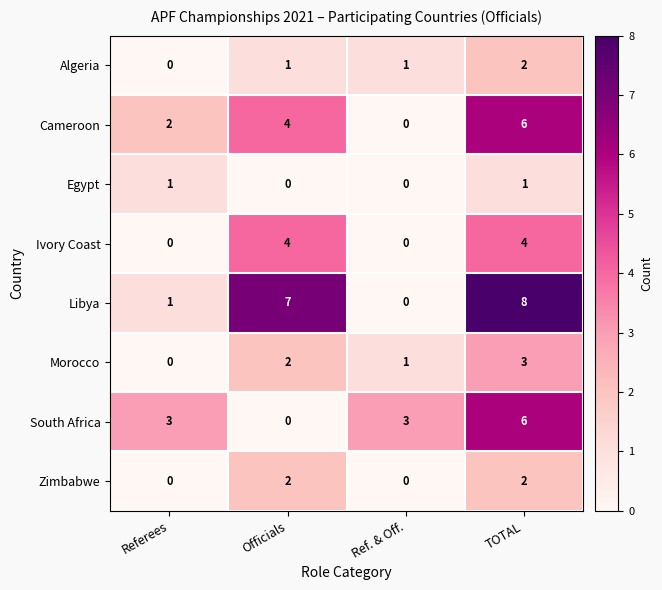

The Egypt series shows -1 at Ref. & Off.. True or false?

False